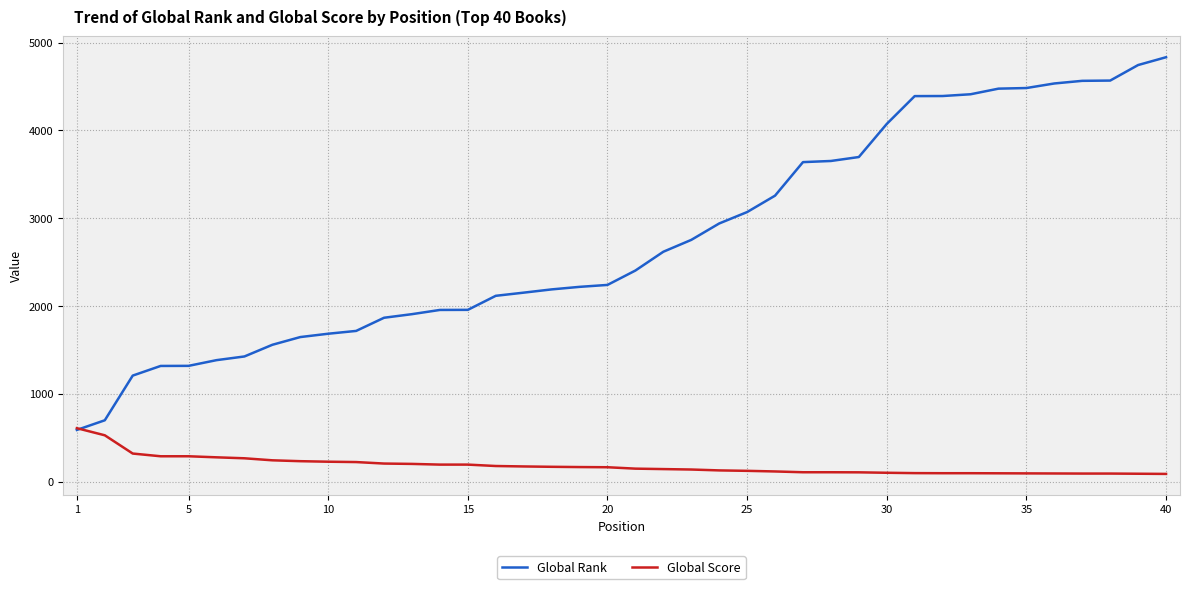

Rank the series by their average value, from lowest to highest.

Global Score, Global Rank